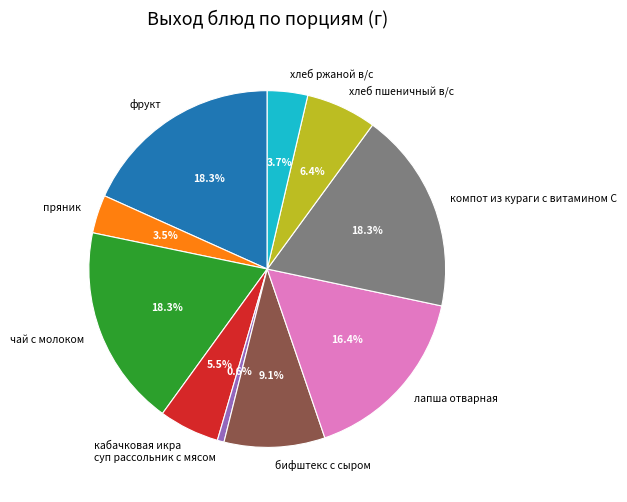

Is there any slice that represents more than half of the pie?

No